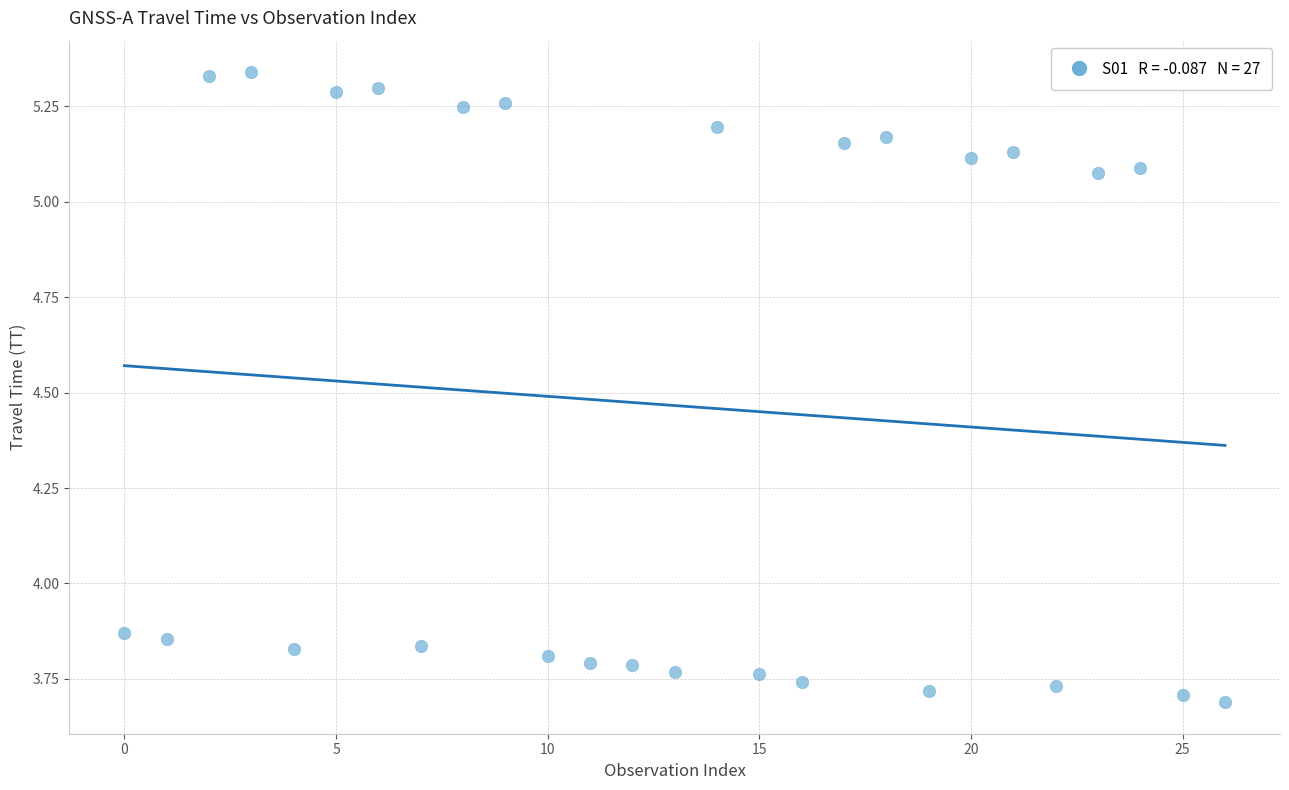

What is the range of Y values (max minus min)?

1.7